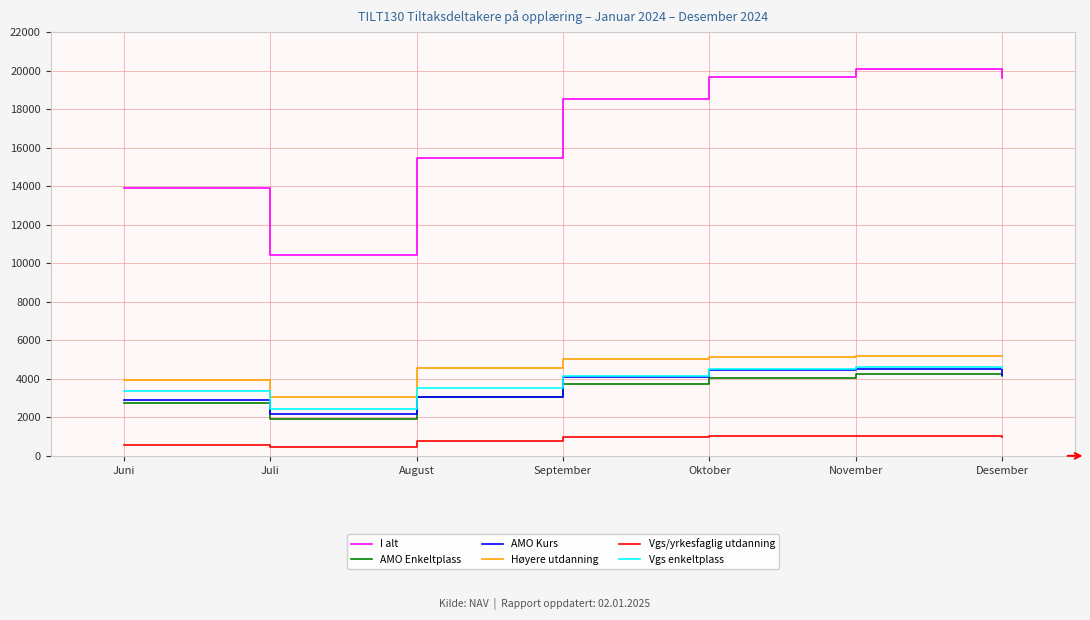

Is it true that Vgs/yrkesfaglig utdanning equals 1016 at November?

True